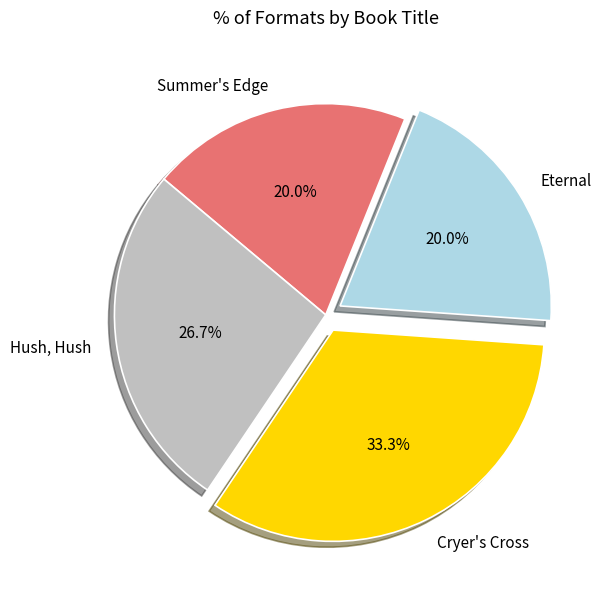

How many segments does this pie chart have?

4